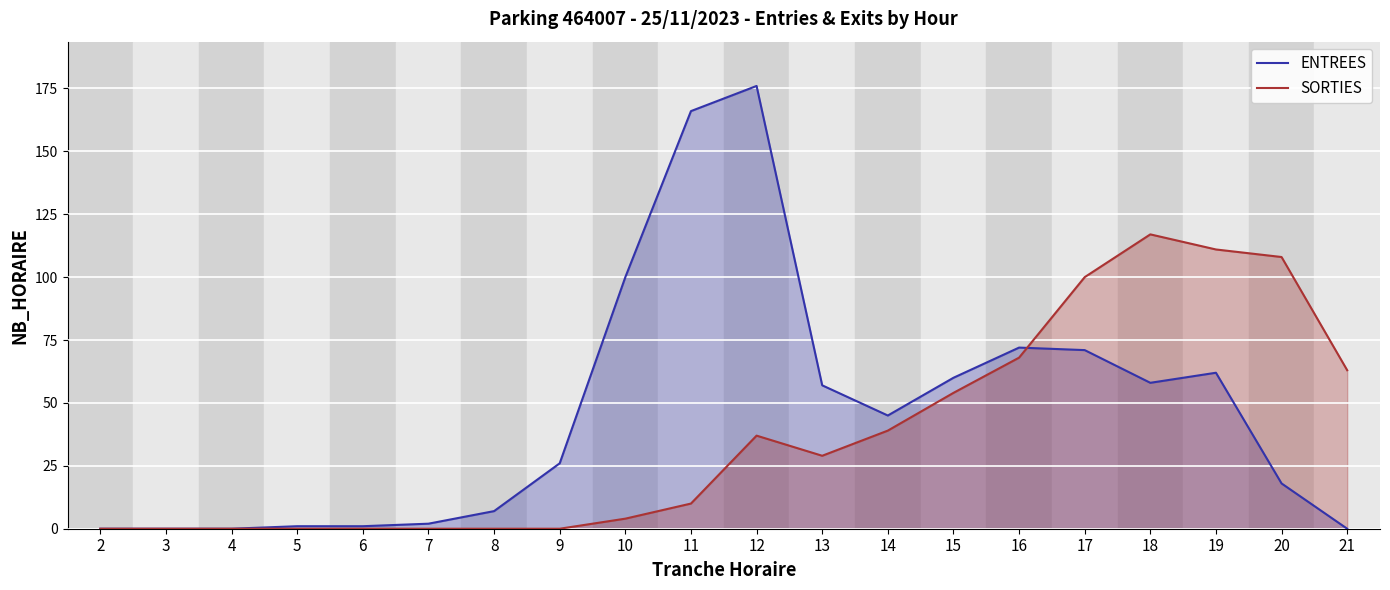

Reading left to right, transcribe all the data shown in this chart.

ENTREES: 0	0	0	1	1	2	7	26	100	166	176	57	45	60	72	71	58	62	18	0
SORTIES: 0	0	0	0	0	0	0	0	4	10	37	29	39	54	68	100	117	111	108	63